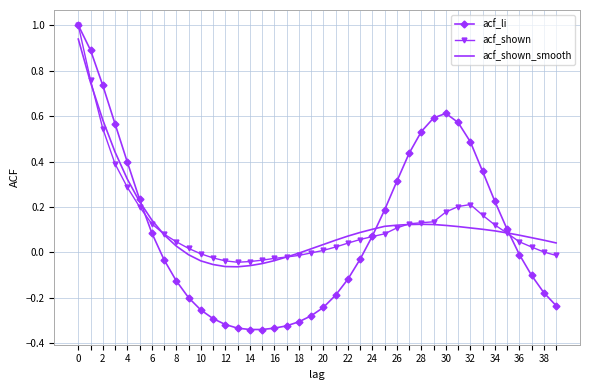

Count the number of data series in this chart.

3